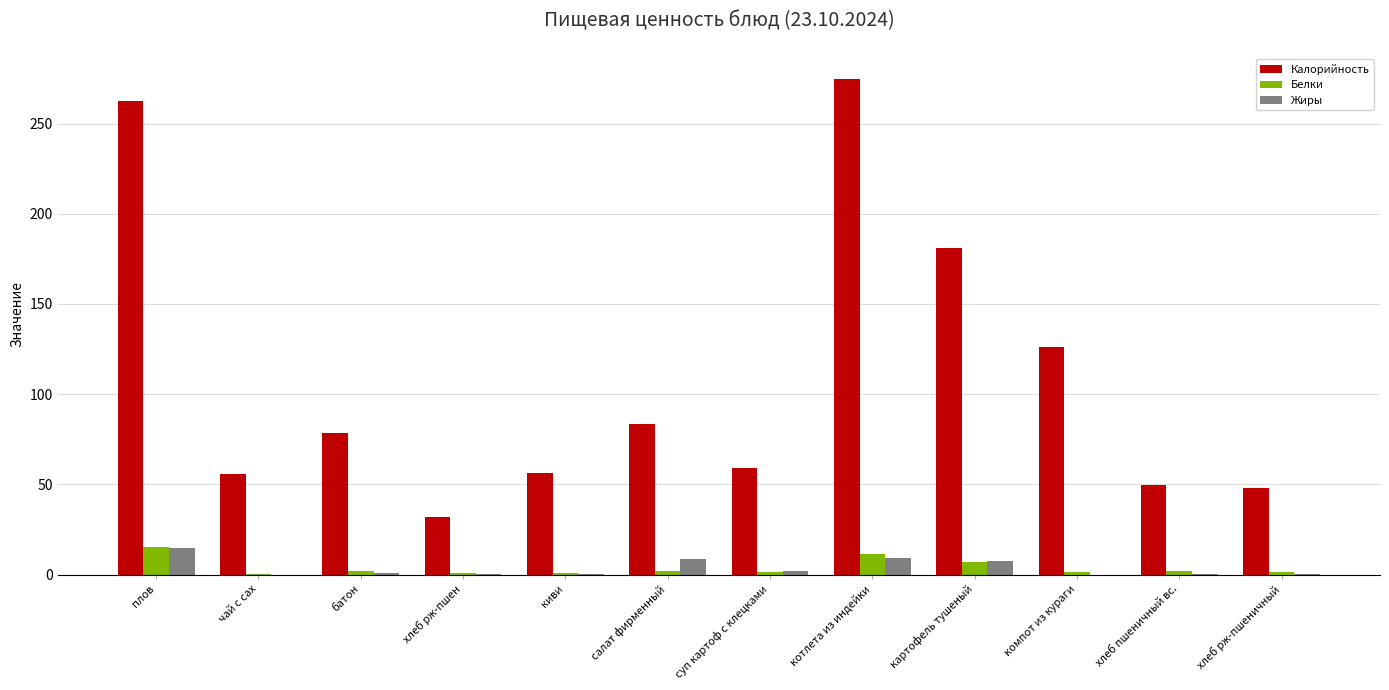

Is it true that Калорийность equals 100.9 at суп картоф с клецками?

False